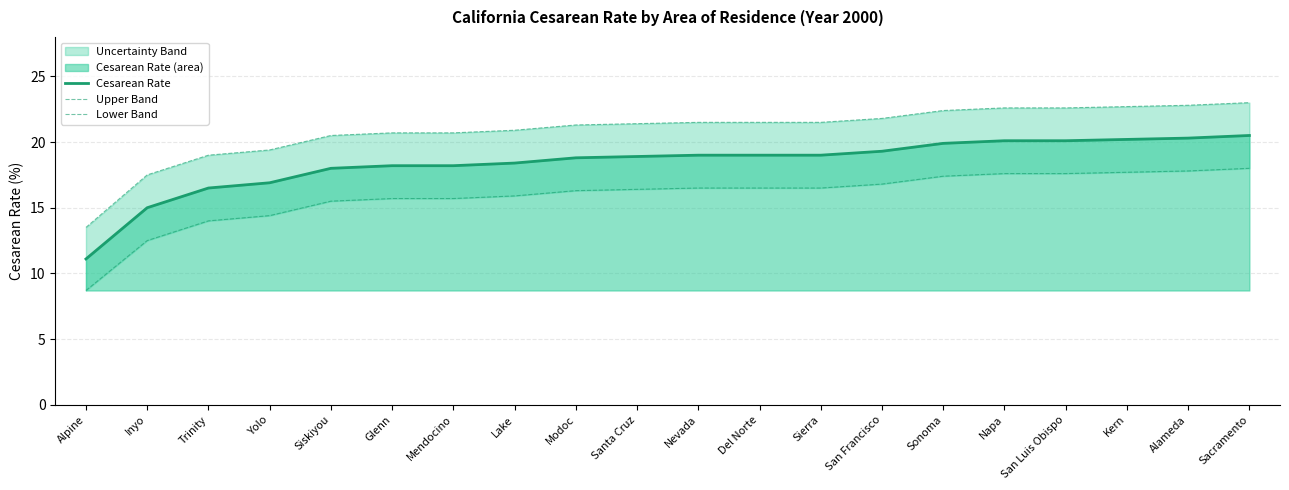

Is it true that Upper Band equals 34.2 at Glenn?

False